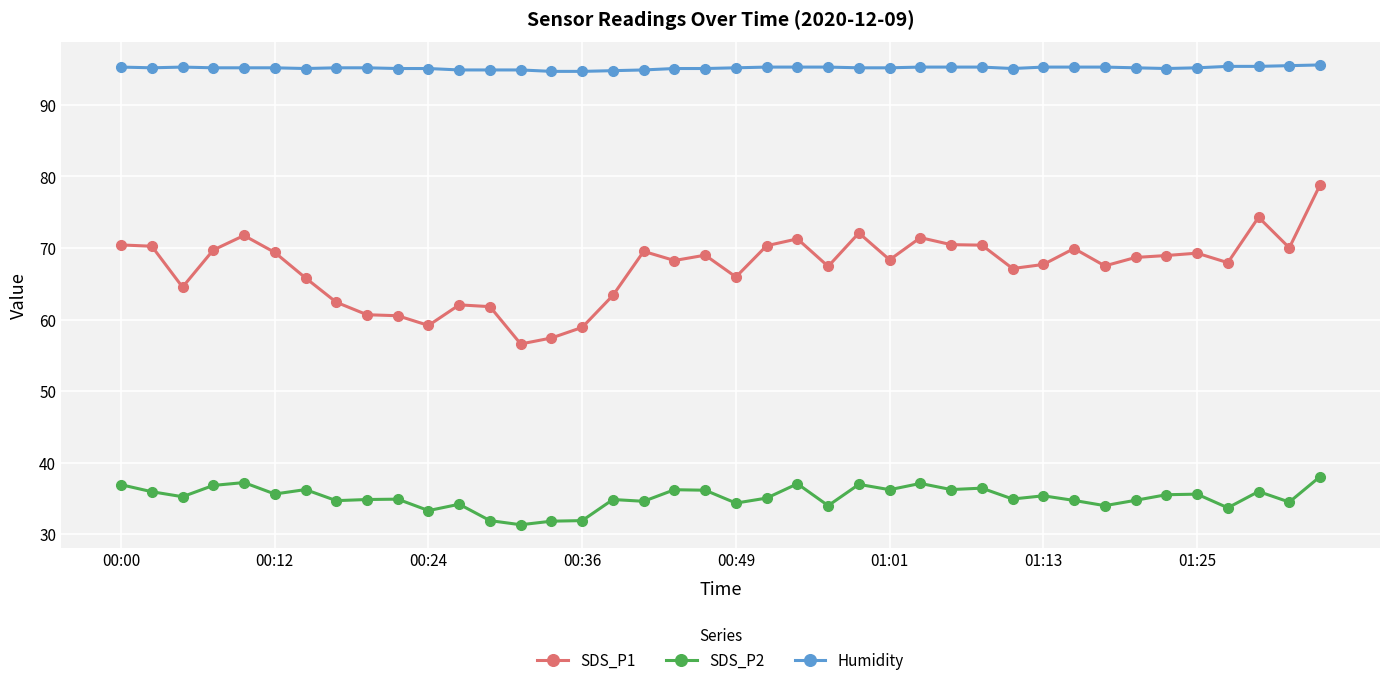

Rank the series by their maximum value, from highest to lowest.

Humidity, SDS_P1, SDS_P2